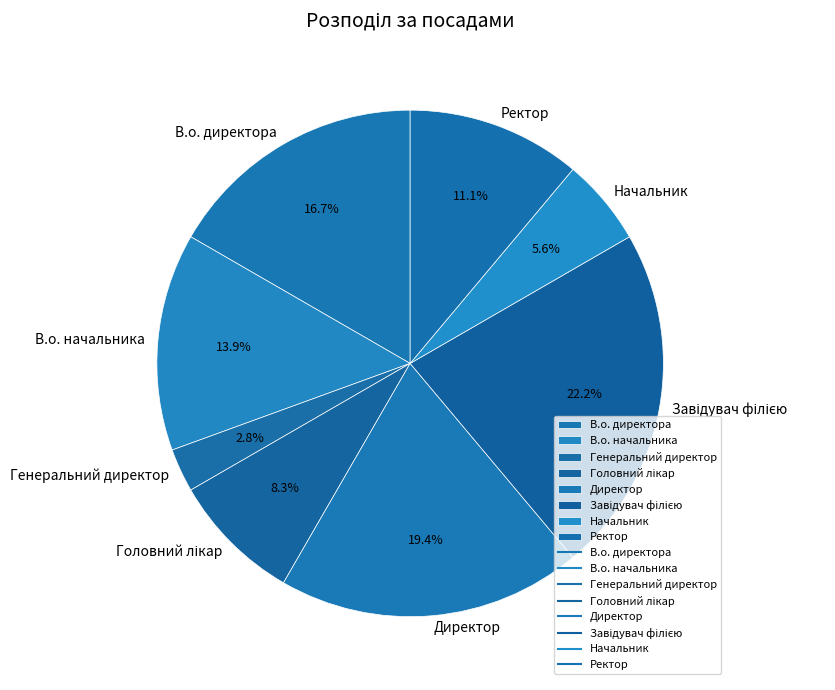

Is it true that В.о. директора is 10% of the pie?

False